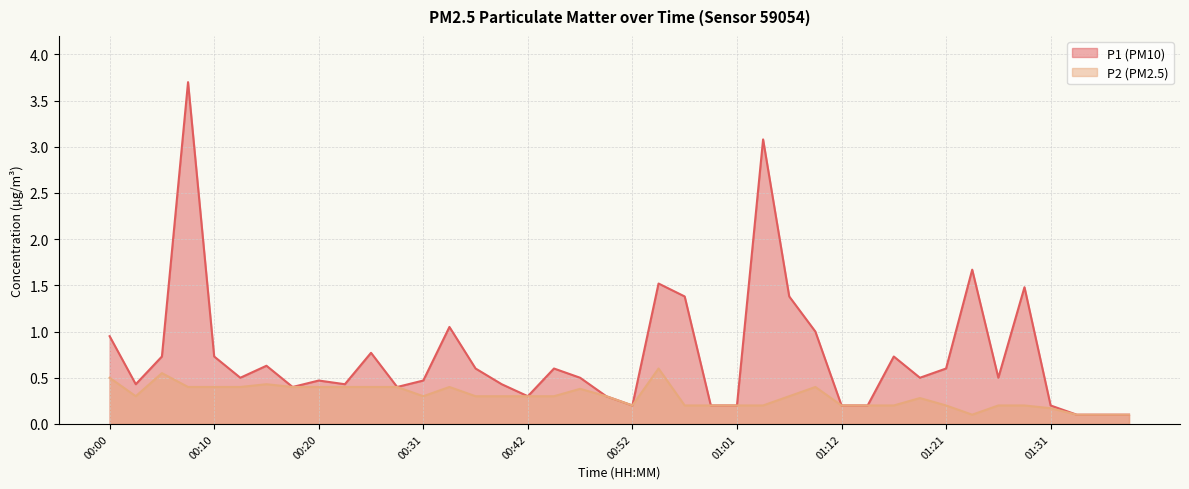

The P2 series shows 0.5 at 00:10. True or false?

False